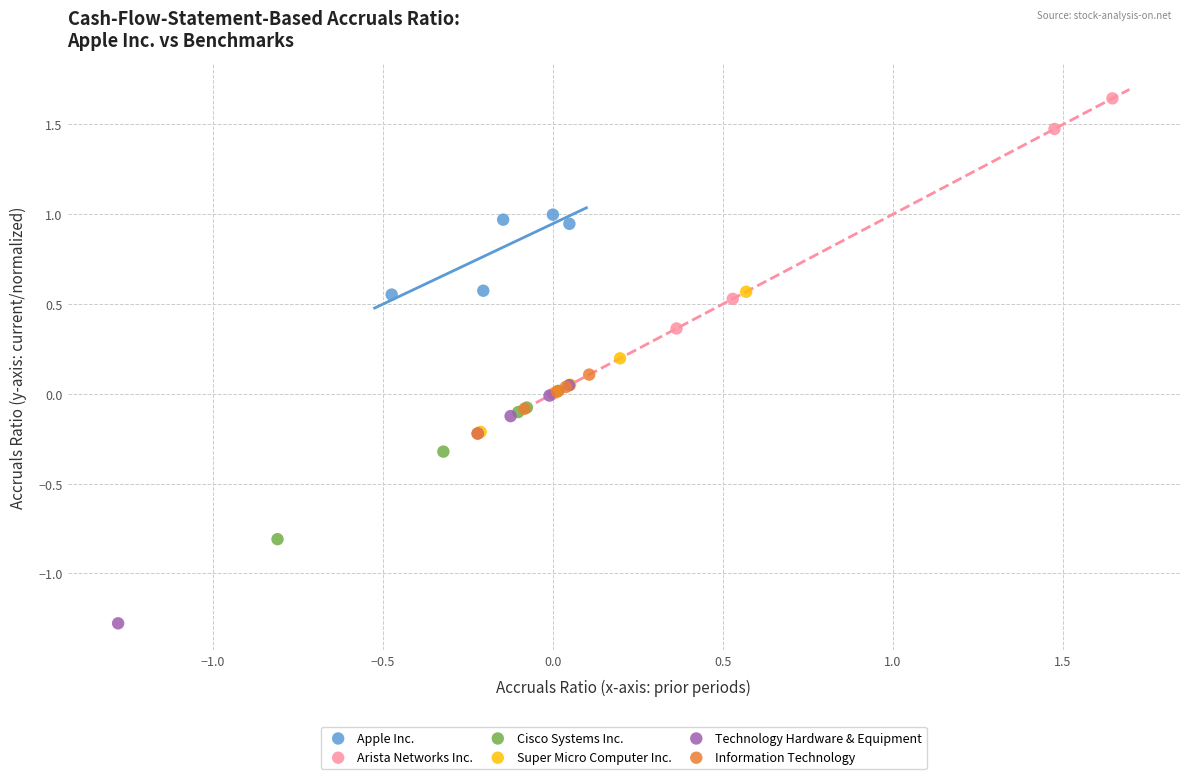

Which series has the widest spread of Y values?

Arista Networks Inc.